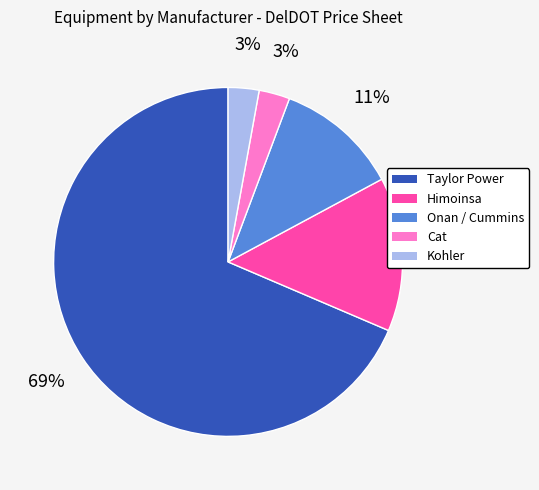

To the nearest percent, what percentage of the pie is Kohler?

3%